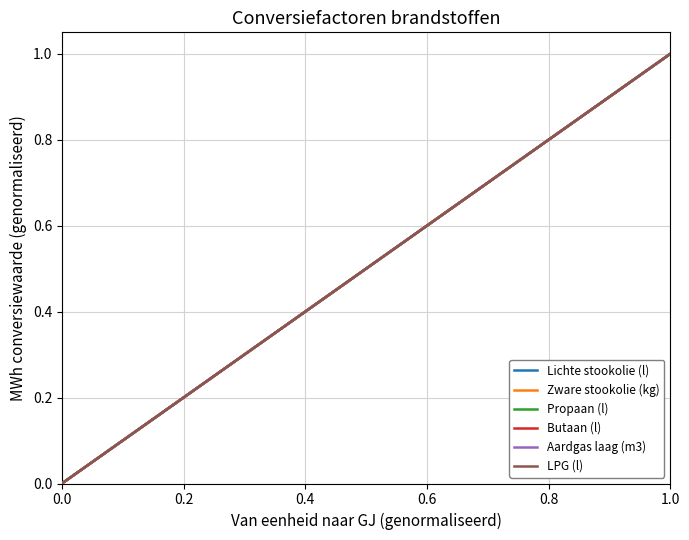

Does the chart display data point markers on the line(s)?

No